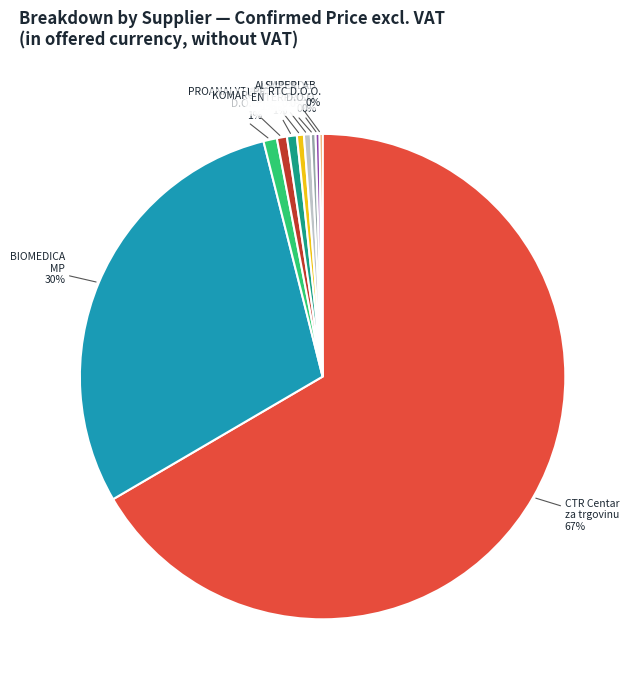

Does any single category account for the majority?

Yes